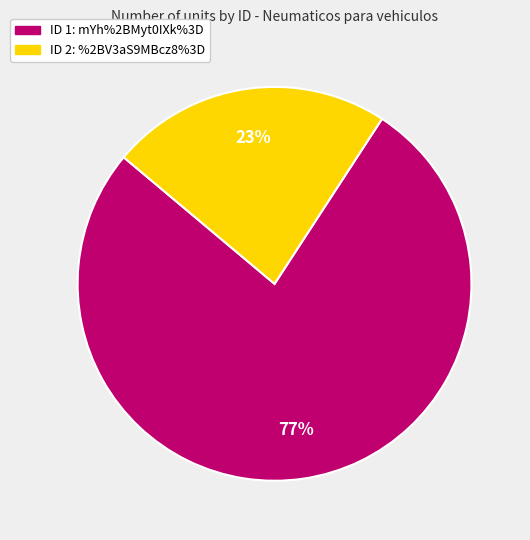

To the nearest percent, what is the difference between the largest and smallest slice percentages?

54%